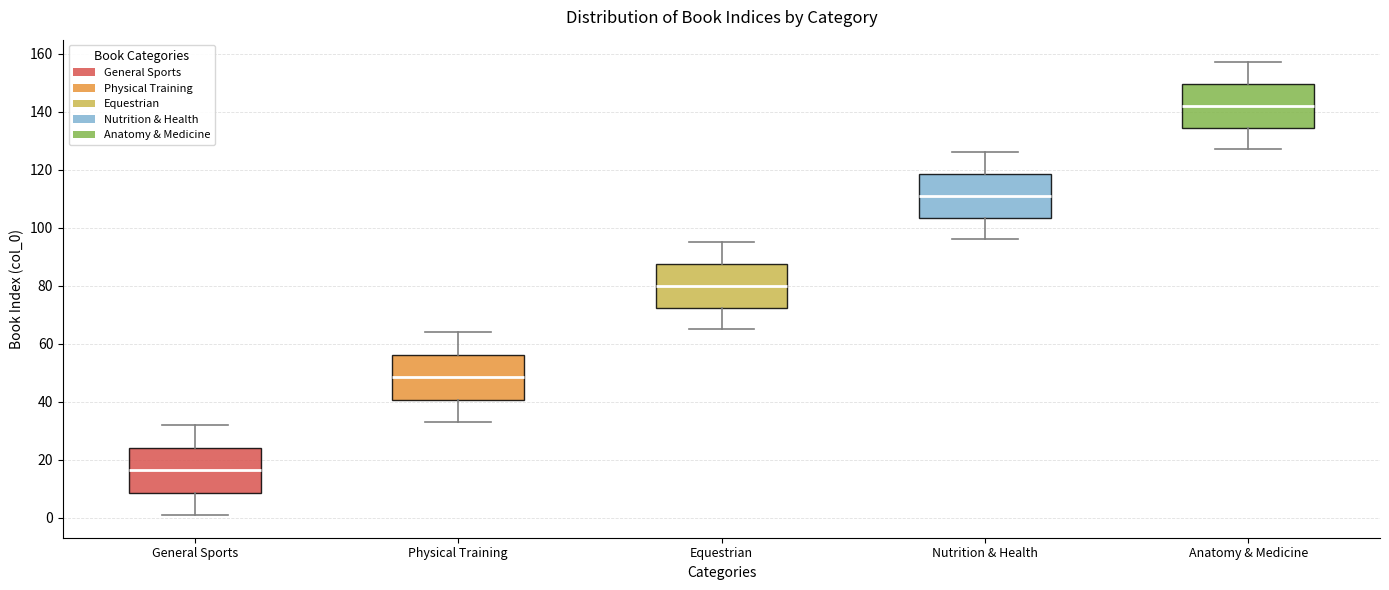

Reading left to right, read every box against the y-axis: the position of its median line, the range the box covers, and the ends of its whiskers. The values are not printed on the chart, so give them approximately, as read against the axis.

General Sports: median 16, box 8 to 24, whiskers 2 to 32
Physical Training: median 48, box 40 to 56, whiskers 34 to 64
Equestrian: median 80, box 72 to 88, whiskers 66 to 96
Nutrition & Health: median 112, box 104 to 118, whiskers 96 to 126
Anatomy & Medicine: median 142, box 134 to 150, whiskers 128 to 158